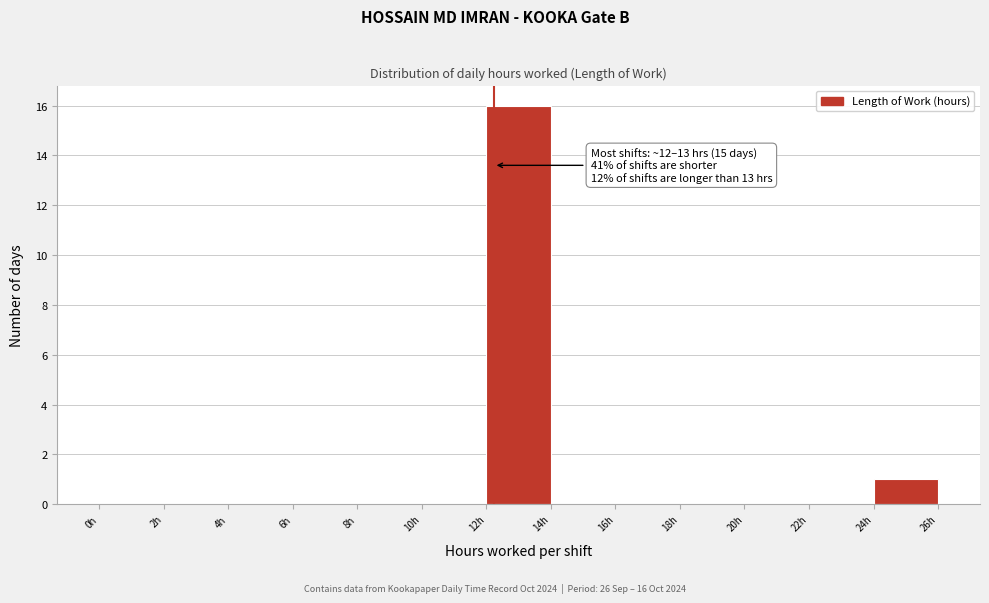

Which range on the x-axis has the tallest bar?

12 to 14